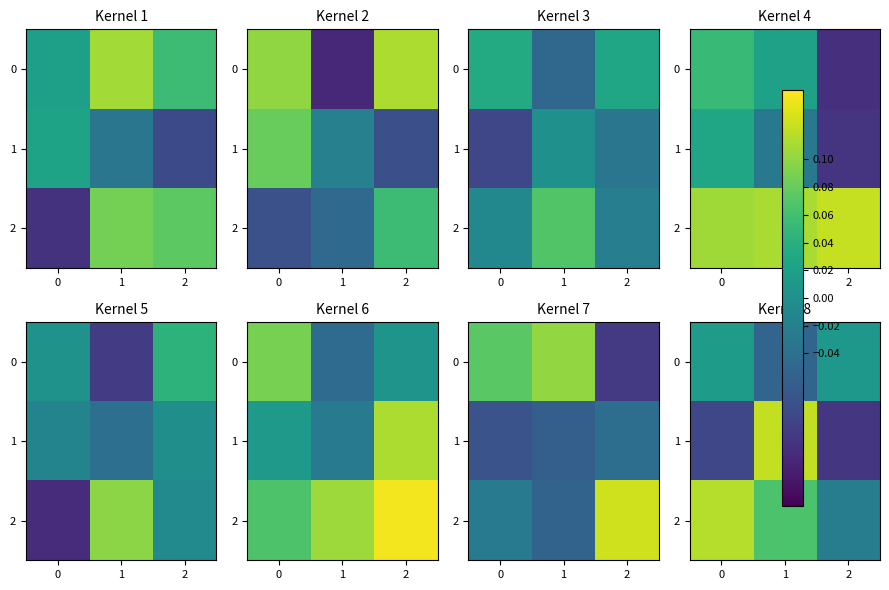

Is it true that 2 equals -0.0 at 2?

True